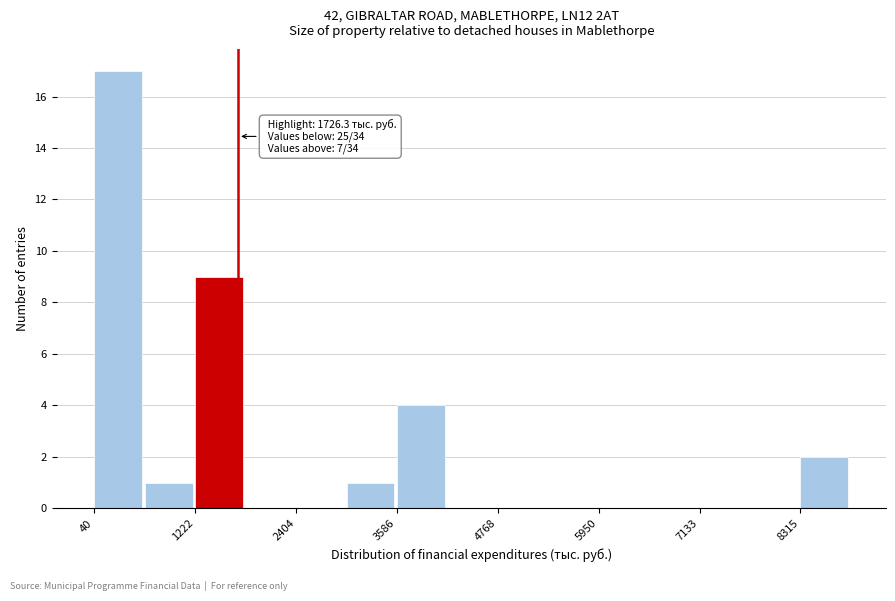

Read against the x-axis, roughly where is the centre of the tallest bar?

400